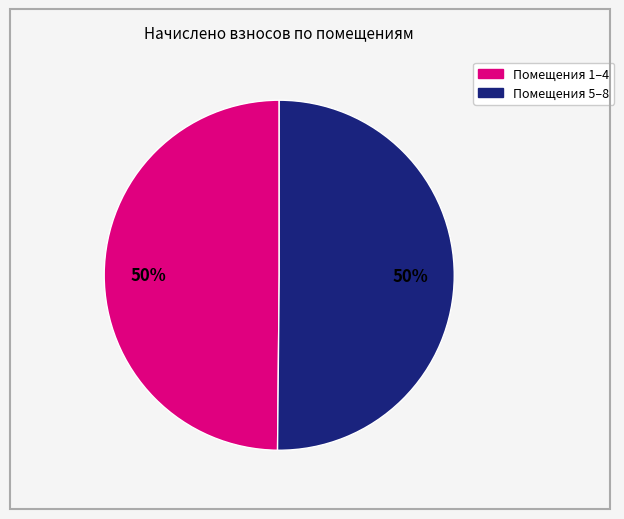

Count the number of slices in the pie.

2